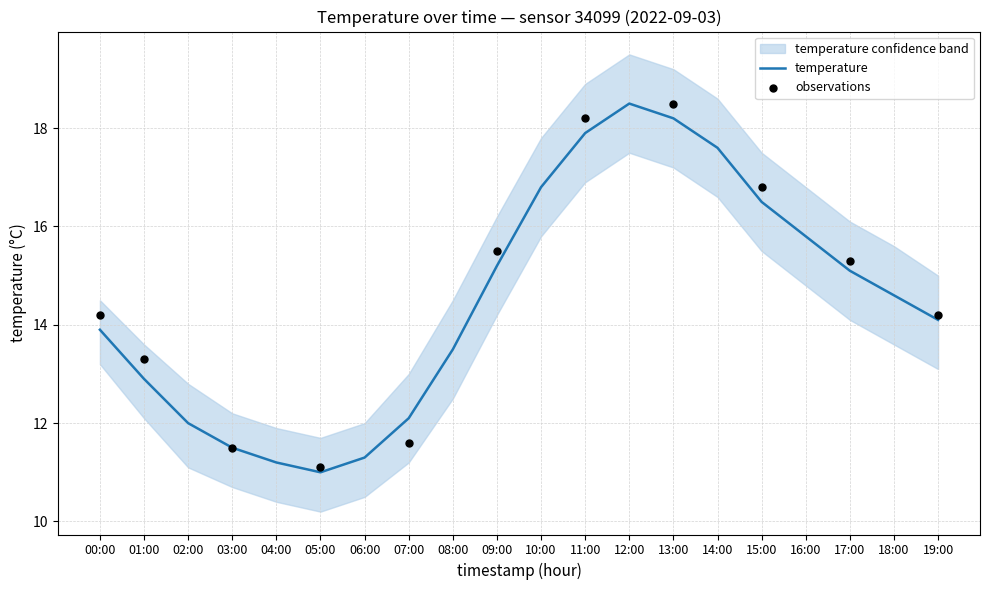

Is the value of temp_lower at 11:00 greater than the value of temp_upper at 07:00?

Yes